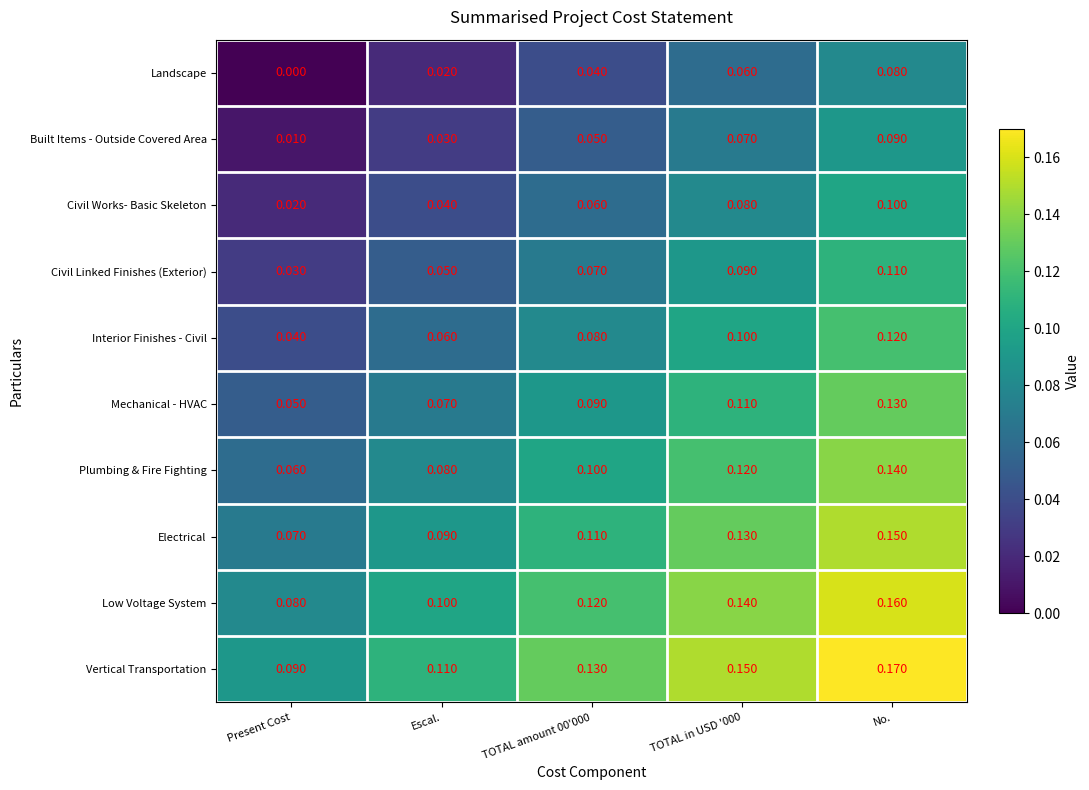

At which label is Electrical closest to 0?

Present Cost